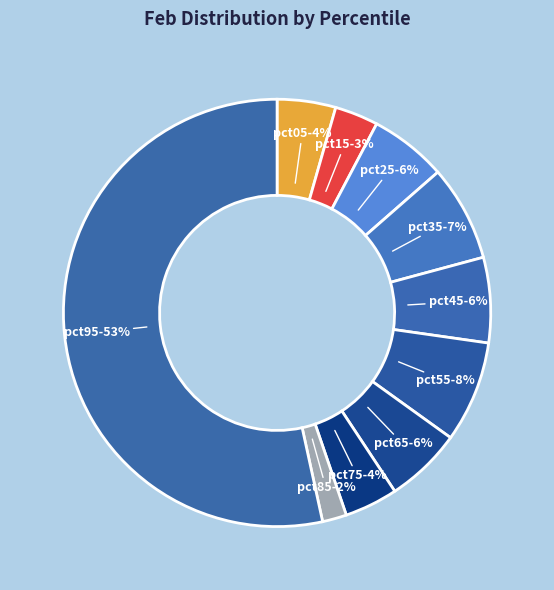

Does any single category account for the majority?

Yes